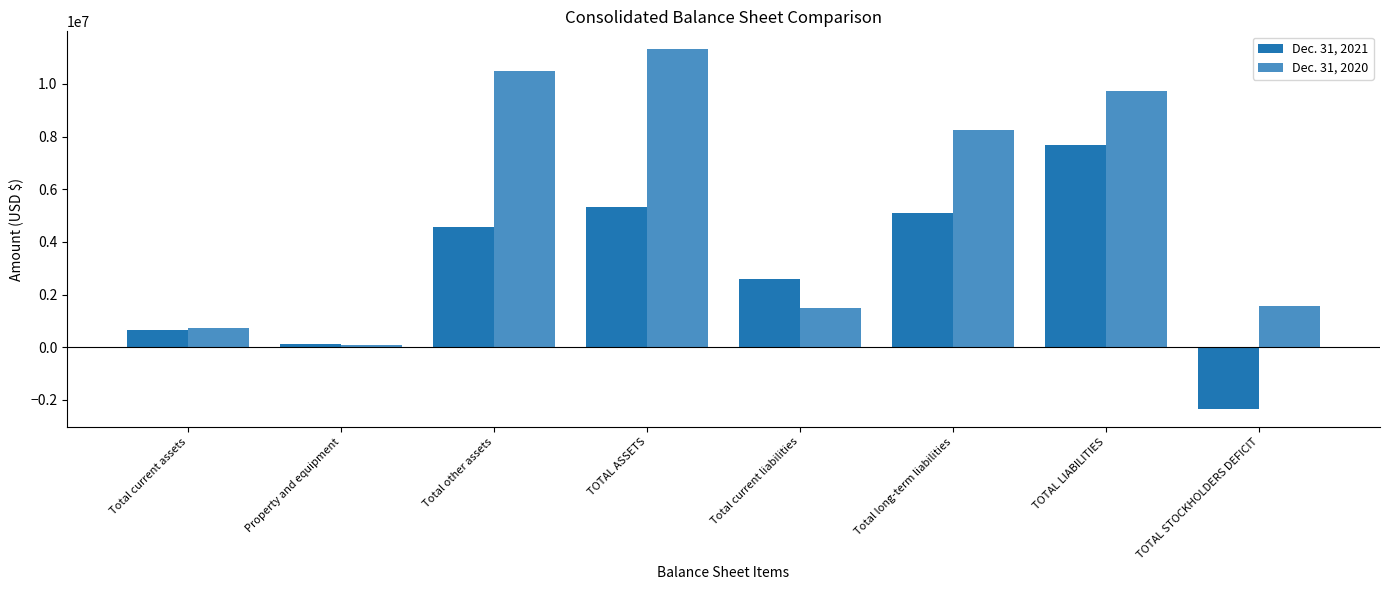

Reading left to right, extract all data points from this chart.

Dec. 31, 2021: 636613	116810	4570012	5323435	2580994	5080641	7661635	-2338200
Dec. 31, 2020: 713104	104094	10497197	11314395	1496267	8252307	9748574	1565821